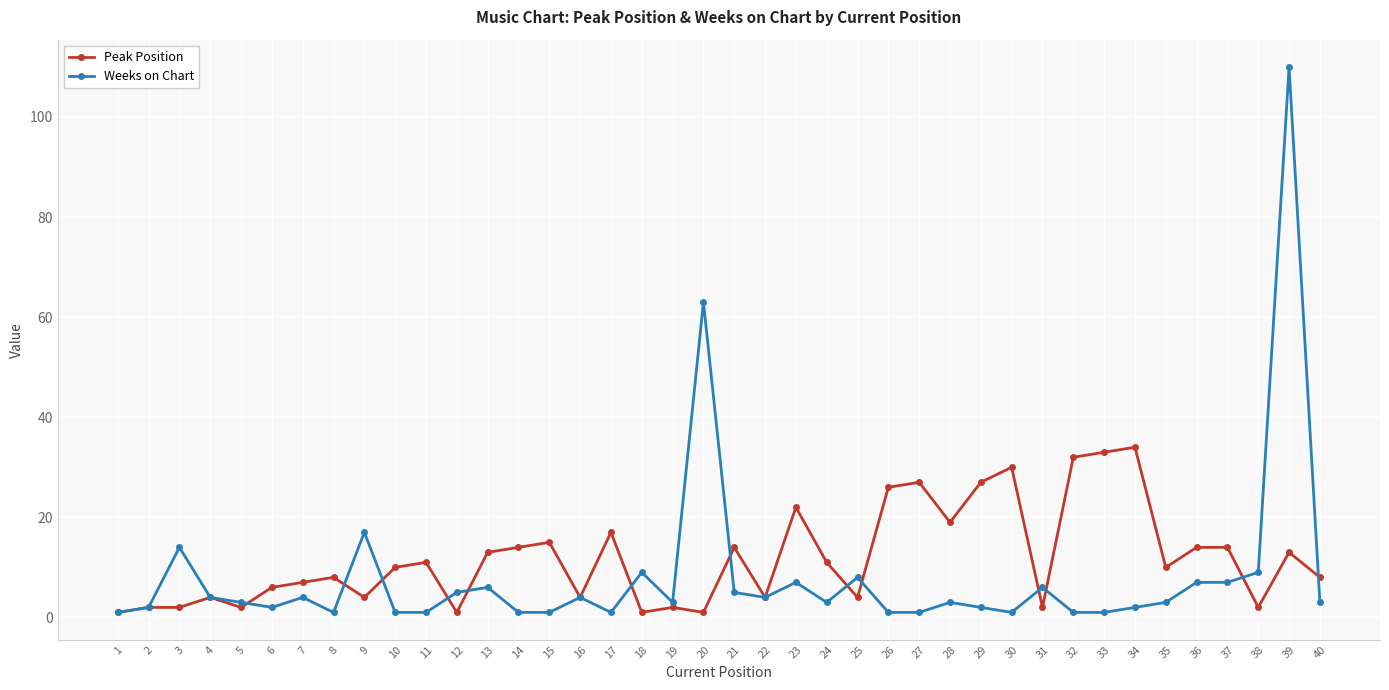

Rank the series by their maximum value, from highest to lowest.

Weeks on Chart, Peak Position